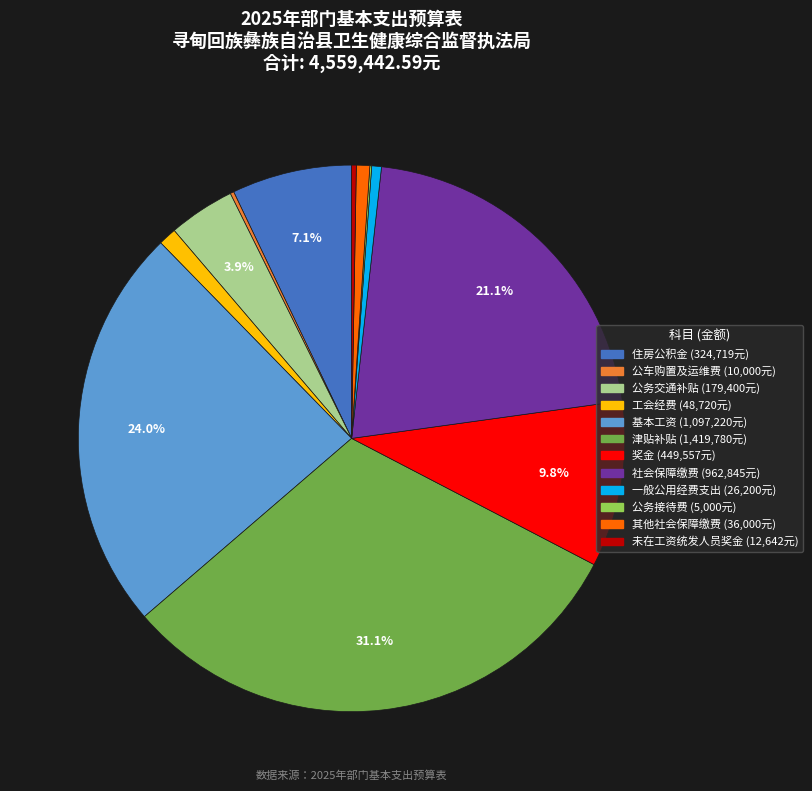

Which has a higher value, 社会保障缴费 or 其他社会保障缴费?

社会保障缴费